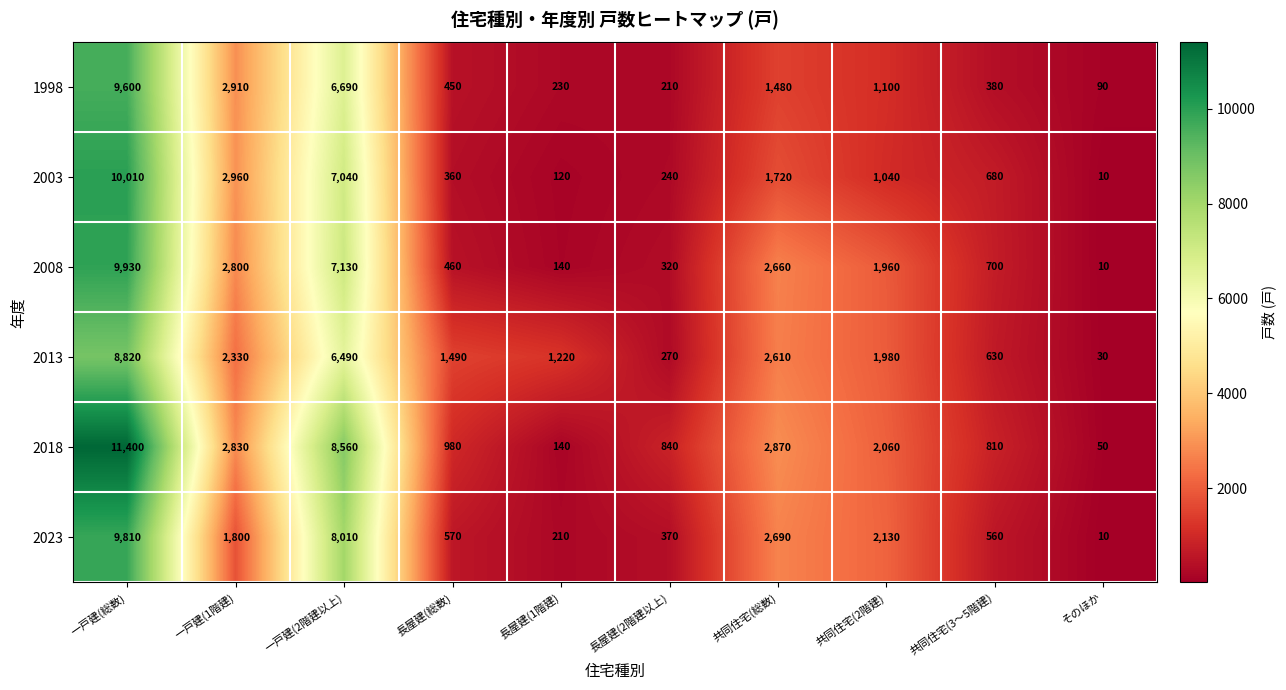

What is the sum of the 2023 values at 長屋建(総数) and 一戸建(1階建)?

2370